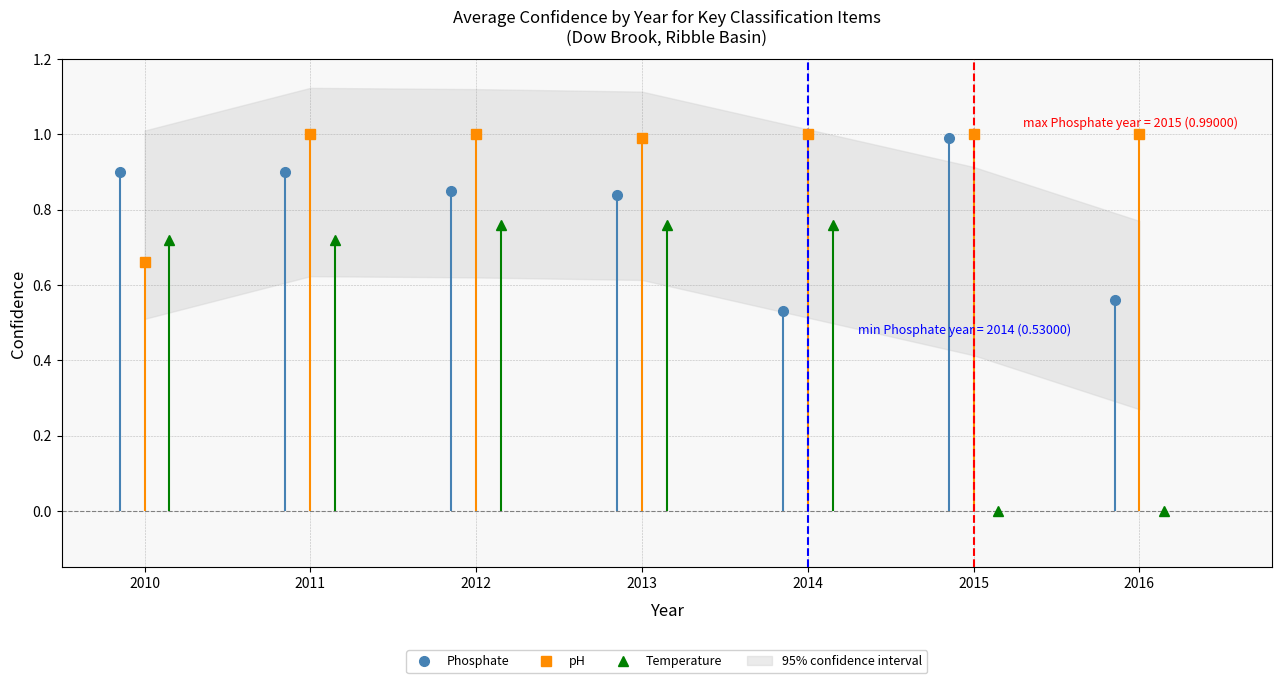

At which category does the chart reach its minimum across all series?

2015